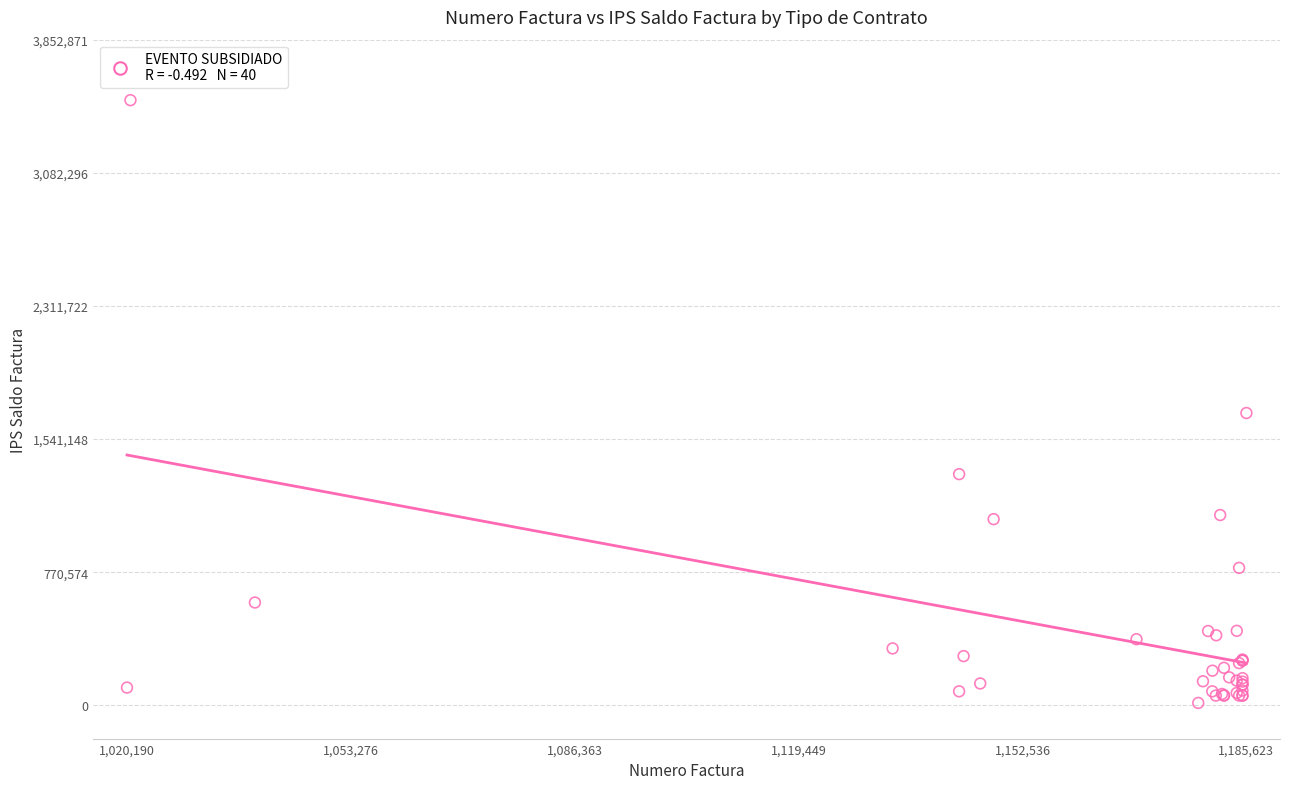

What Y value in the scatter plot is closest to 1758105?

1691900